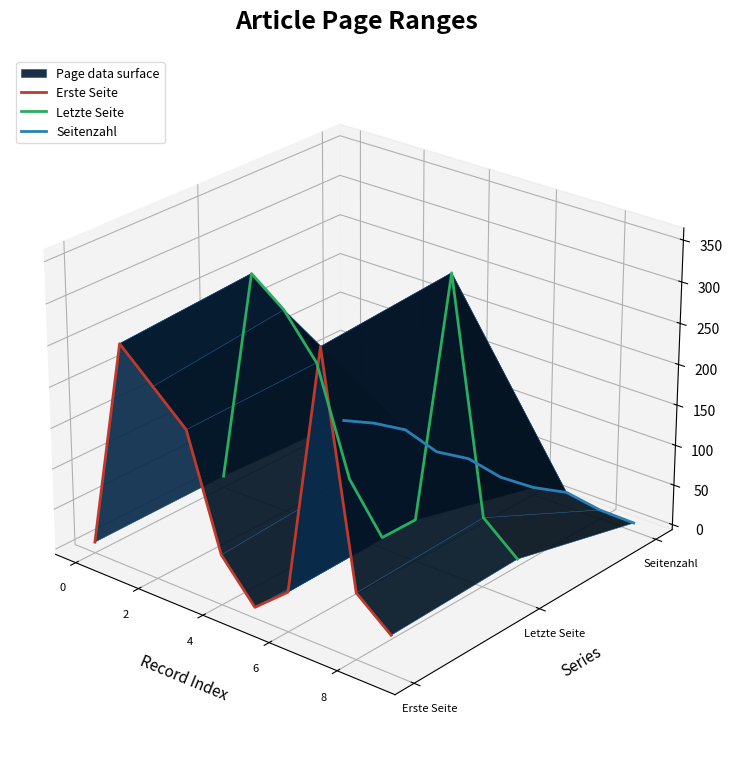

The Letzte Seite series shows 0.0 at 4. True or false?

False